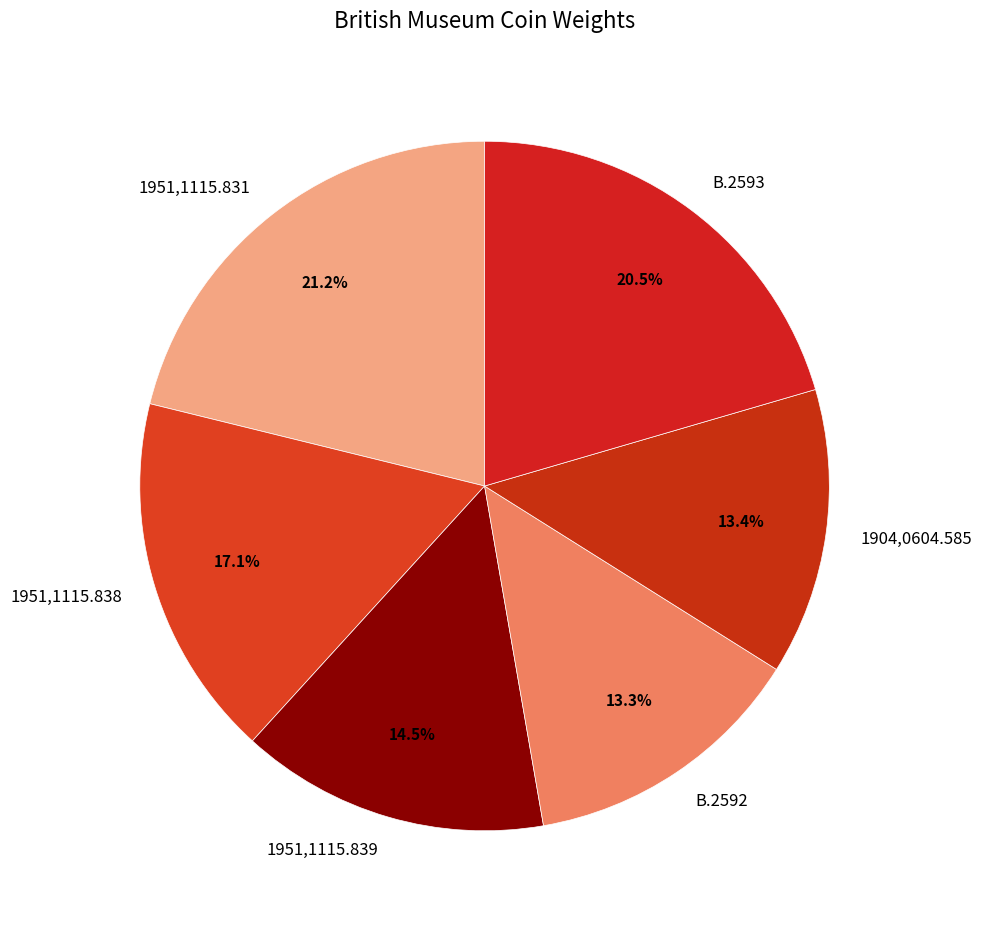

Is there any slice that represents more than half of the pie?

No